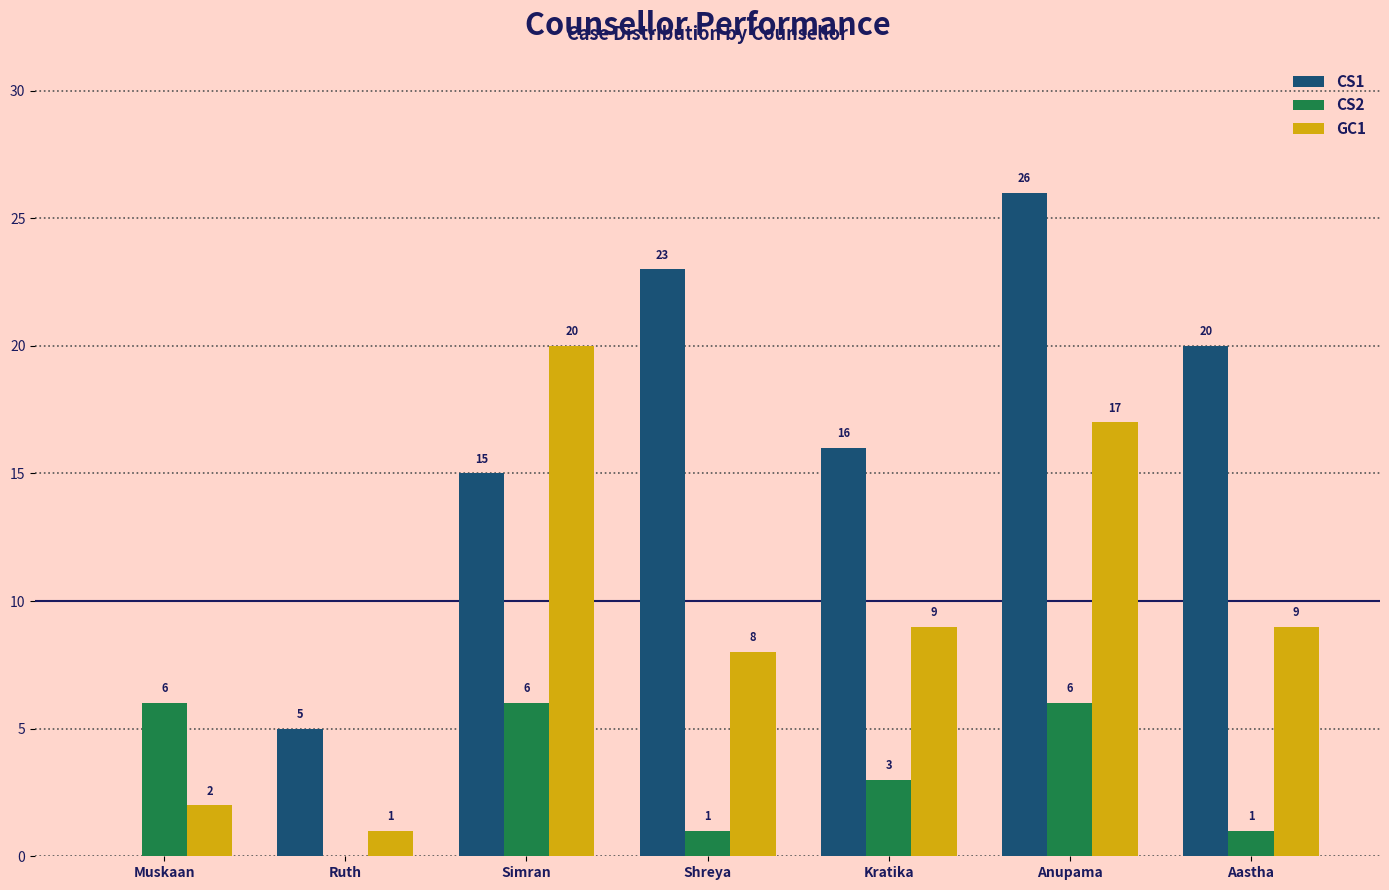

The CS2 series shows 3 at Ruth. True or false?

False